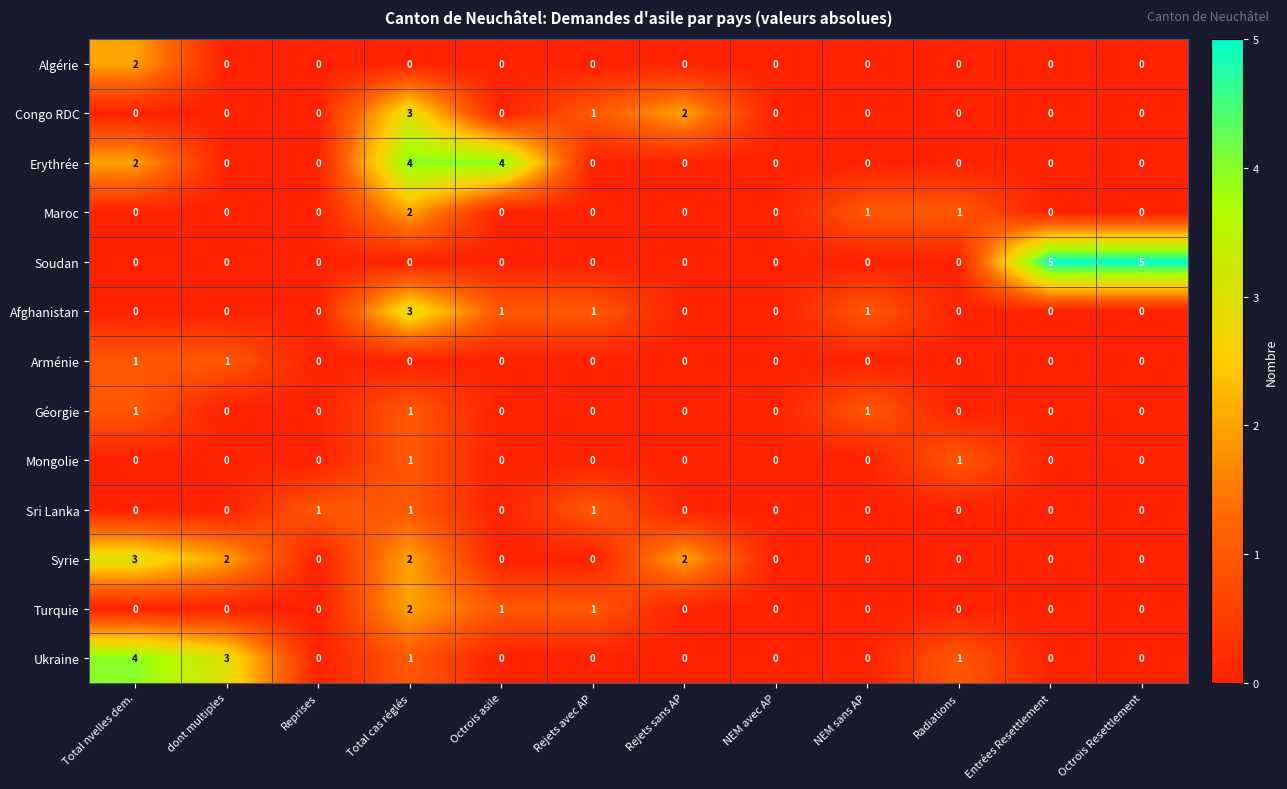

What is the greatest value displayed?

5